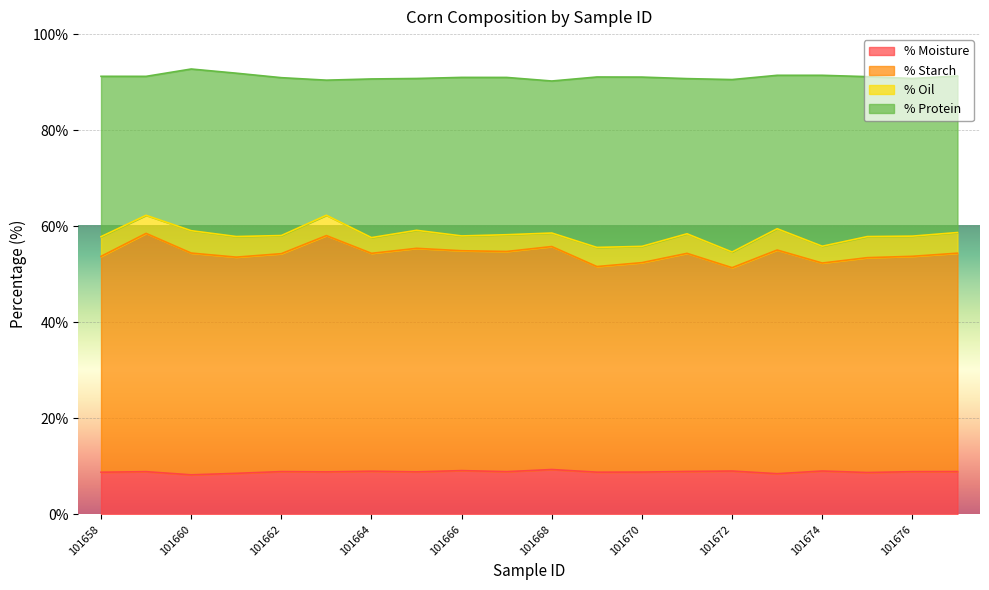

The value of % Starch at 101661 is 53.6. True or false?

True